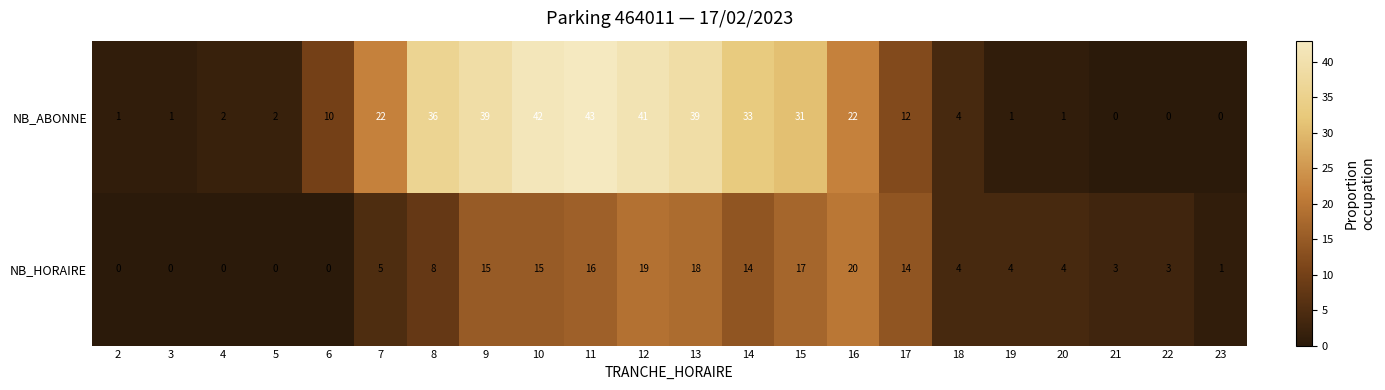

What is the difference between the NB_ABONNE values at 22 and 10?

42